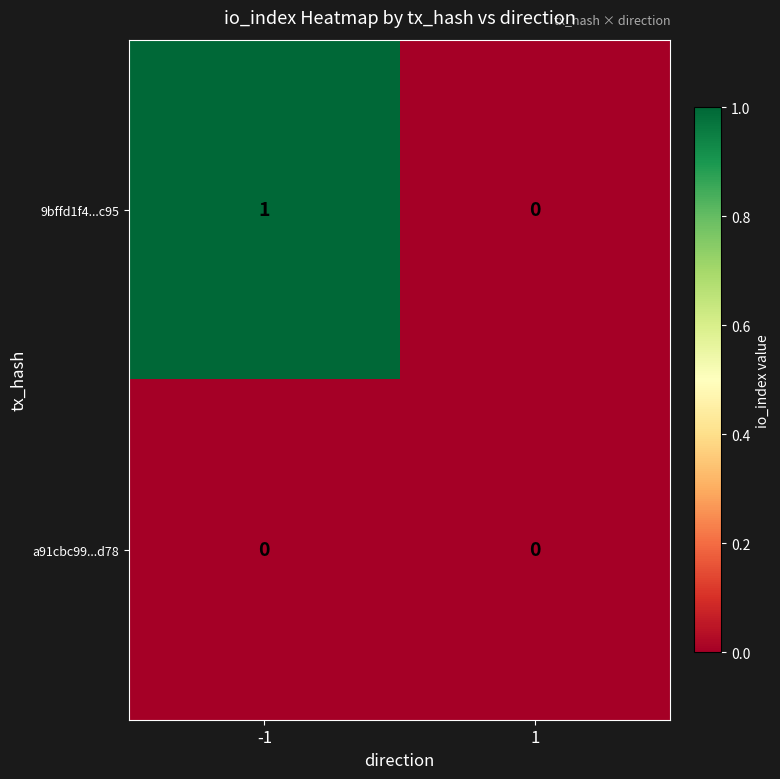

The value of a91cbc99...d78 at -1 is 0. True or false?

True